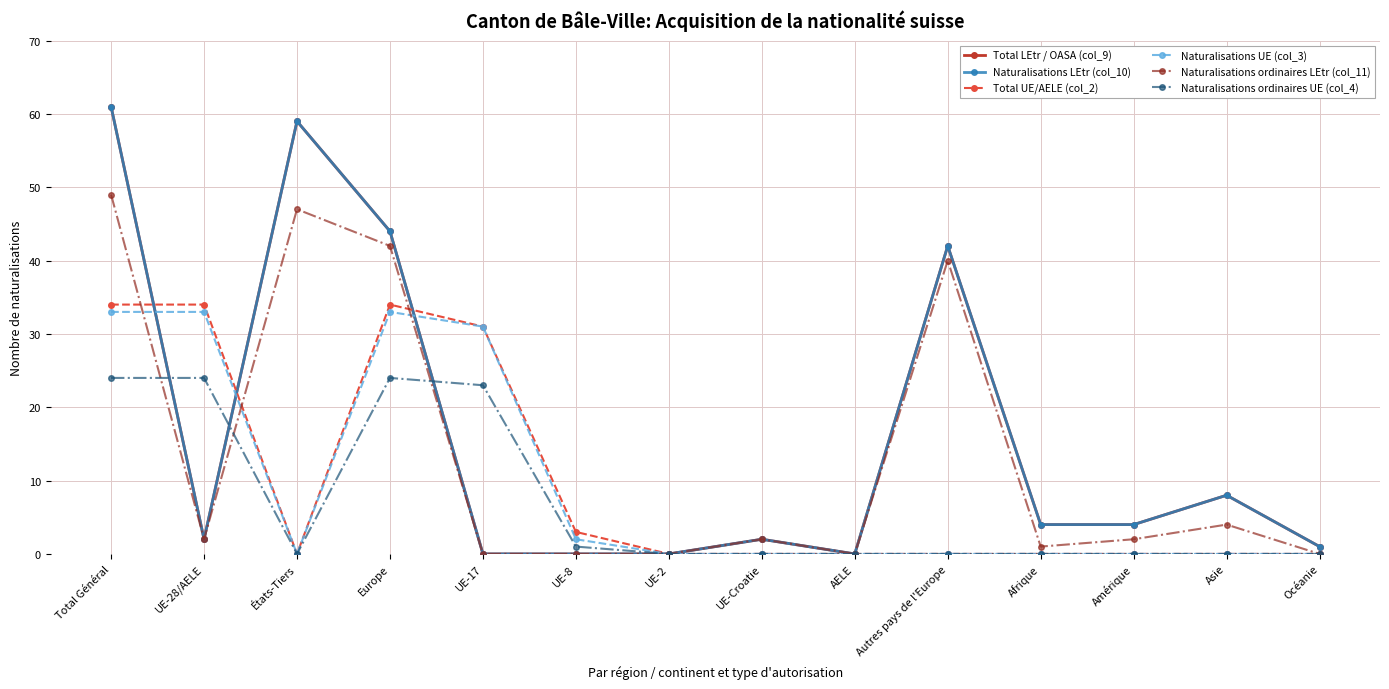

What is the label of the 10th point from the left?

Autres pays de l'Europe